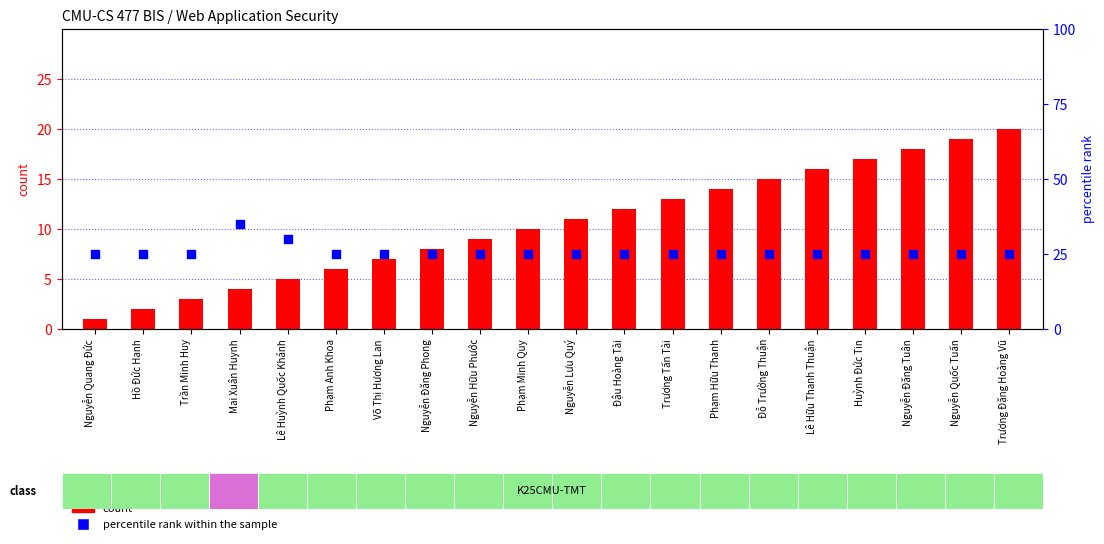

What are all the series names shown in the legend?

count, percentile rank within the sample